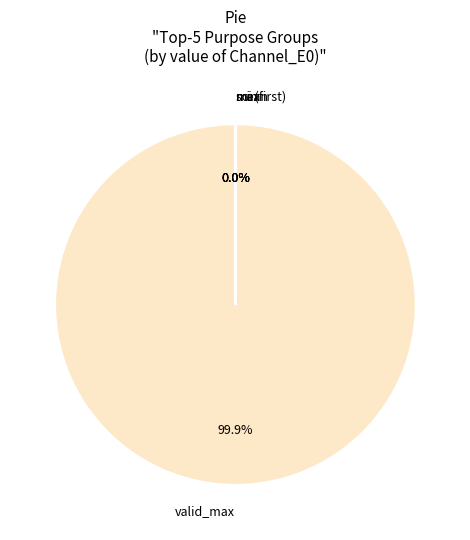

Is there a majority slice in this chart?

Yes